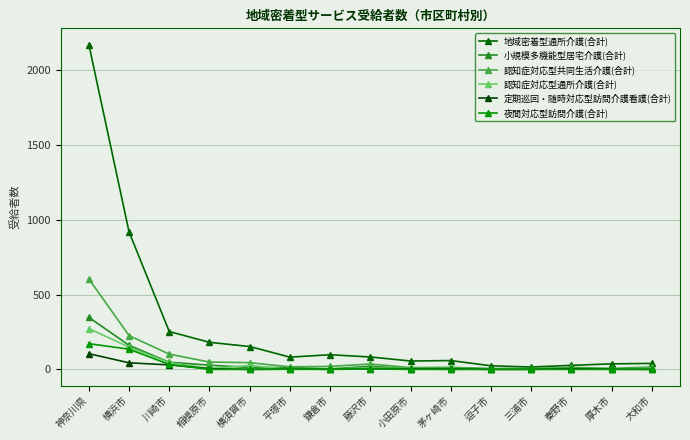

True or false: 認知症対応型共同生活介護(合計) and 認知症対応型通所介護(合計) cross at least once.

False